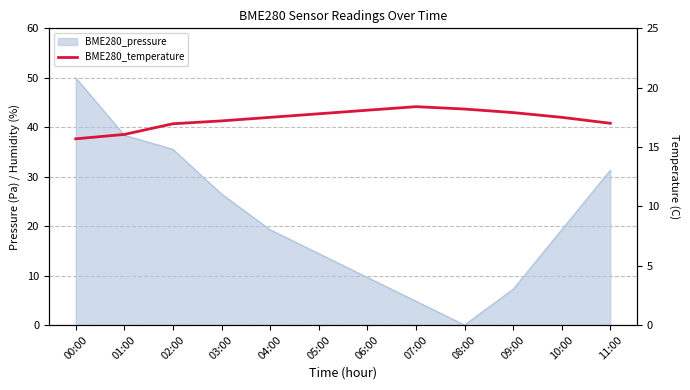

What is the sum of the values at 10:00 and 05:00?

35.3